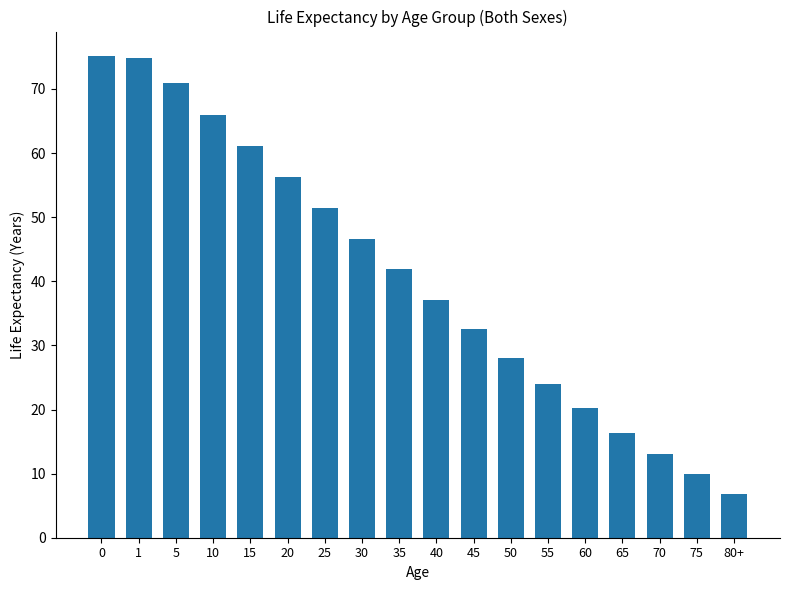

How many data points are less than 41?

9